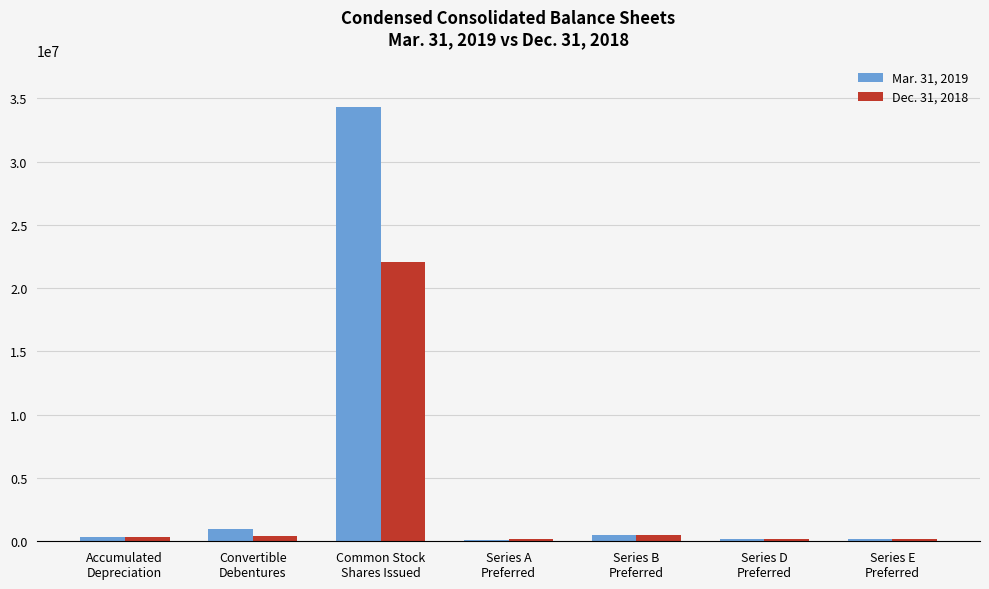

What is the difference between the highest and lowest values at Common Stock
Shares Issued?

12246229